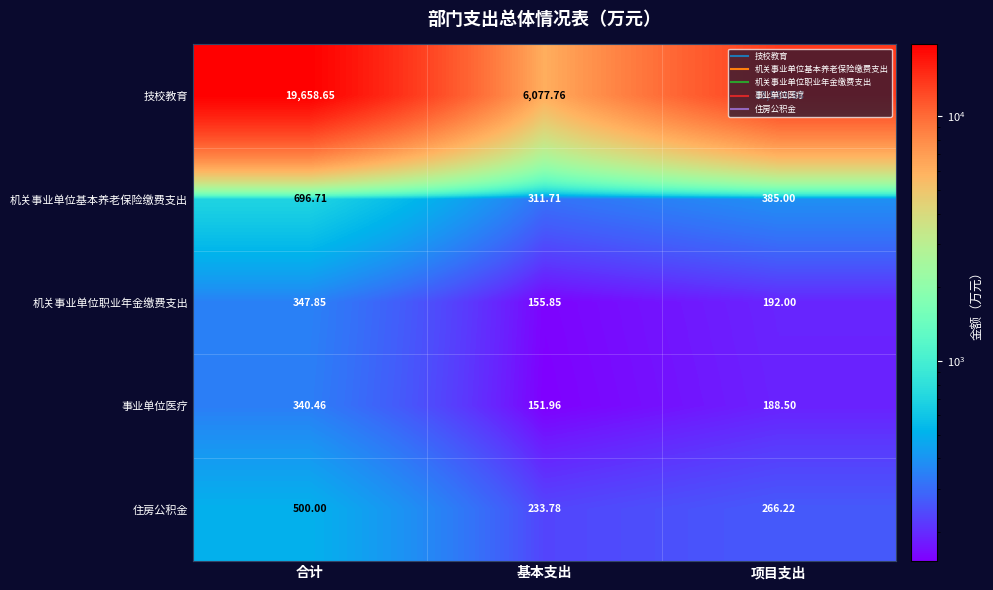

At which label does 机关事业单位职业年金缴费支出 reach its peak?

合计